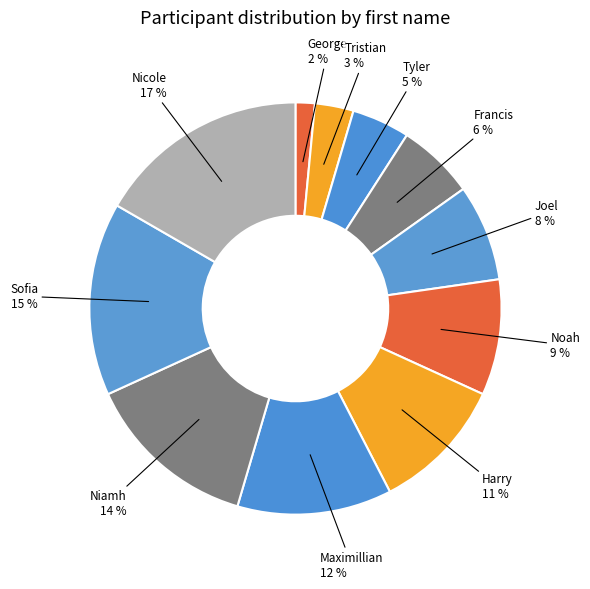

Count the number of slices in the pie.

11